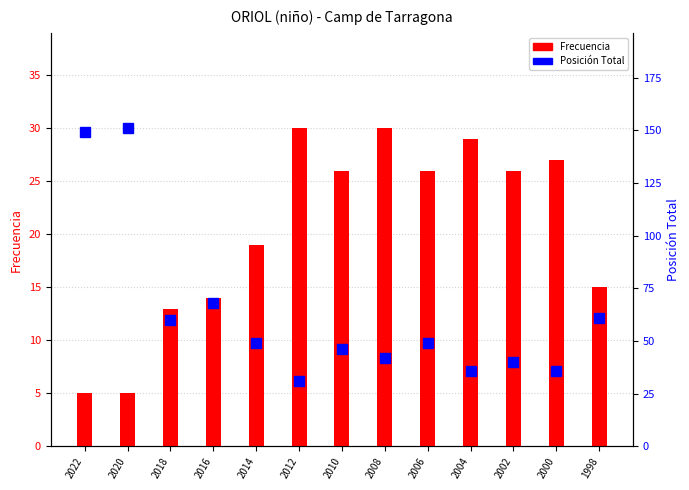

What is the value of the Frecuencia bar at the 6th from the left?

30